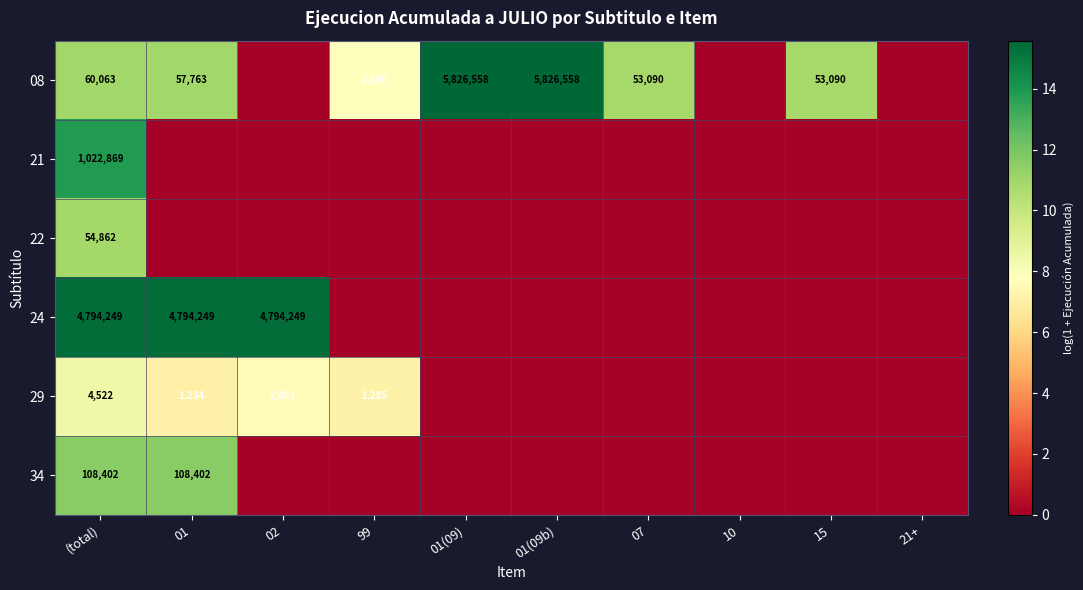

What is the spread (max minus min) of values at 99?

7.7